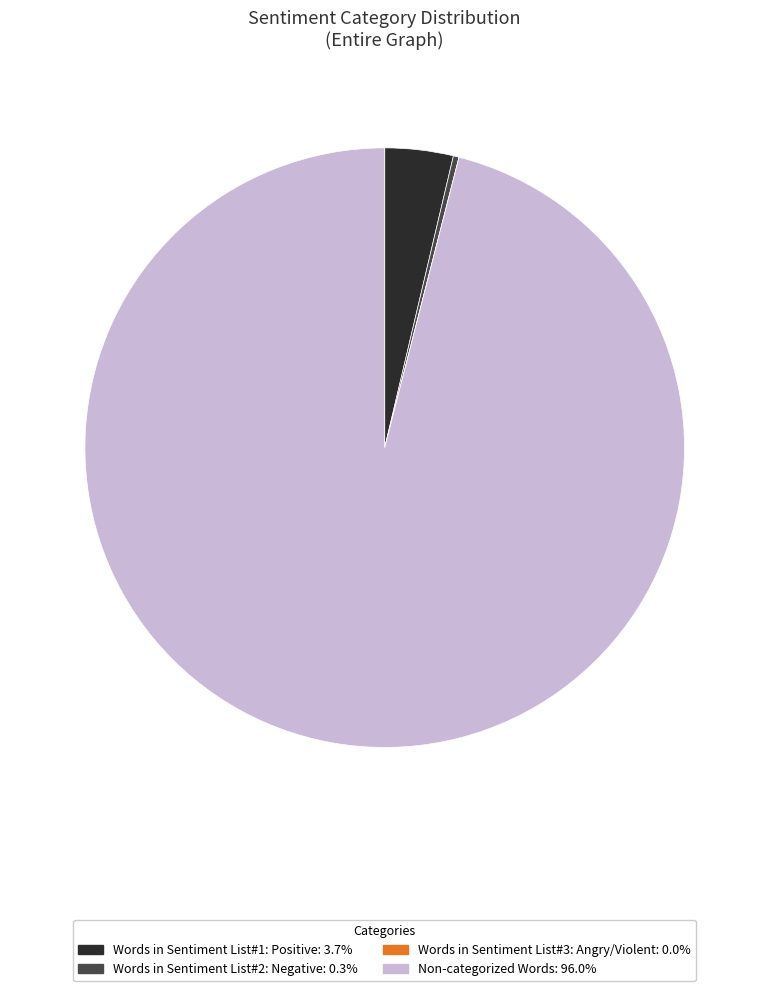

Which slice is the largest?

Non-categorized Words